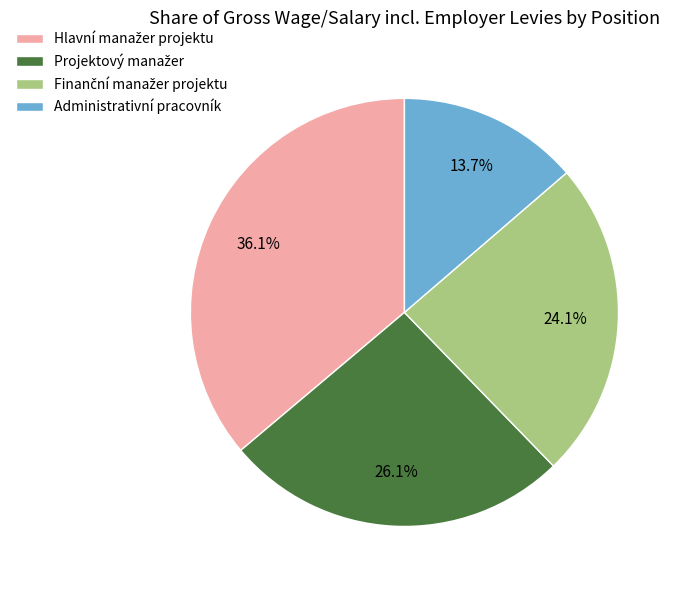

How much of the chart is everything except Administrativní pracovník?

86.3%